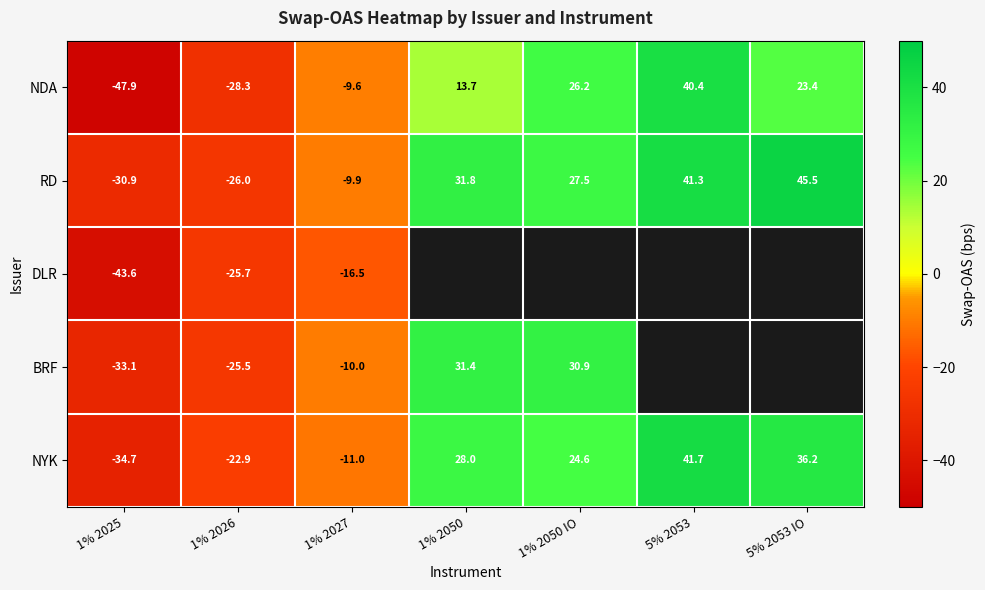

True or false: NDA has a value of -47.9 at 1% 2025.

True